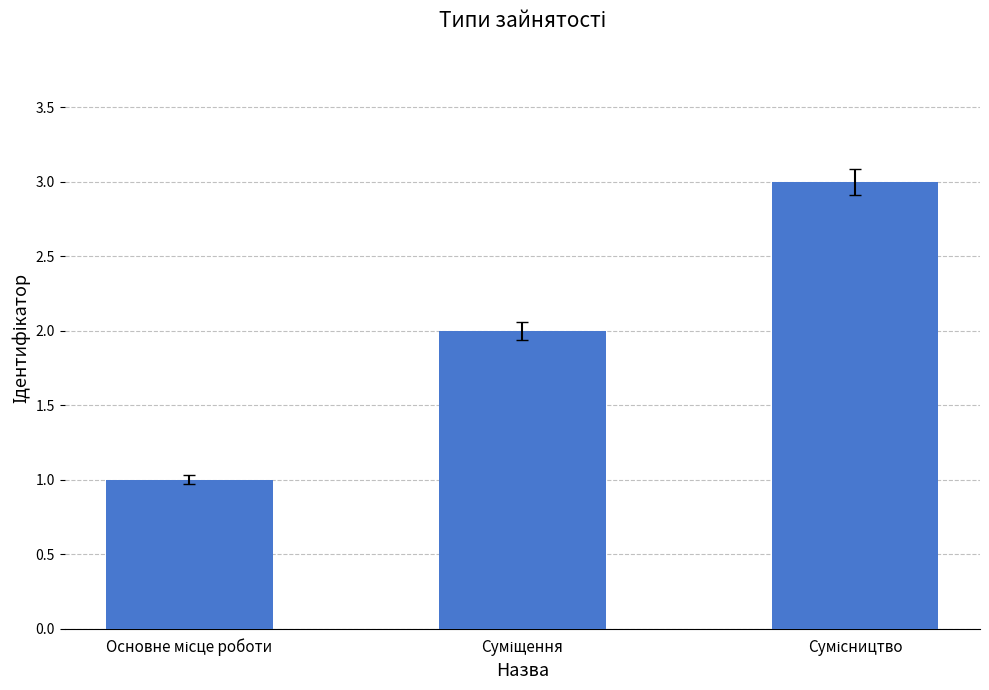

What is the maximum value shown in the chart?

3